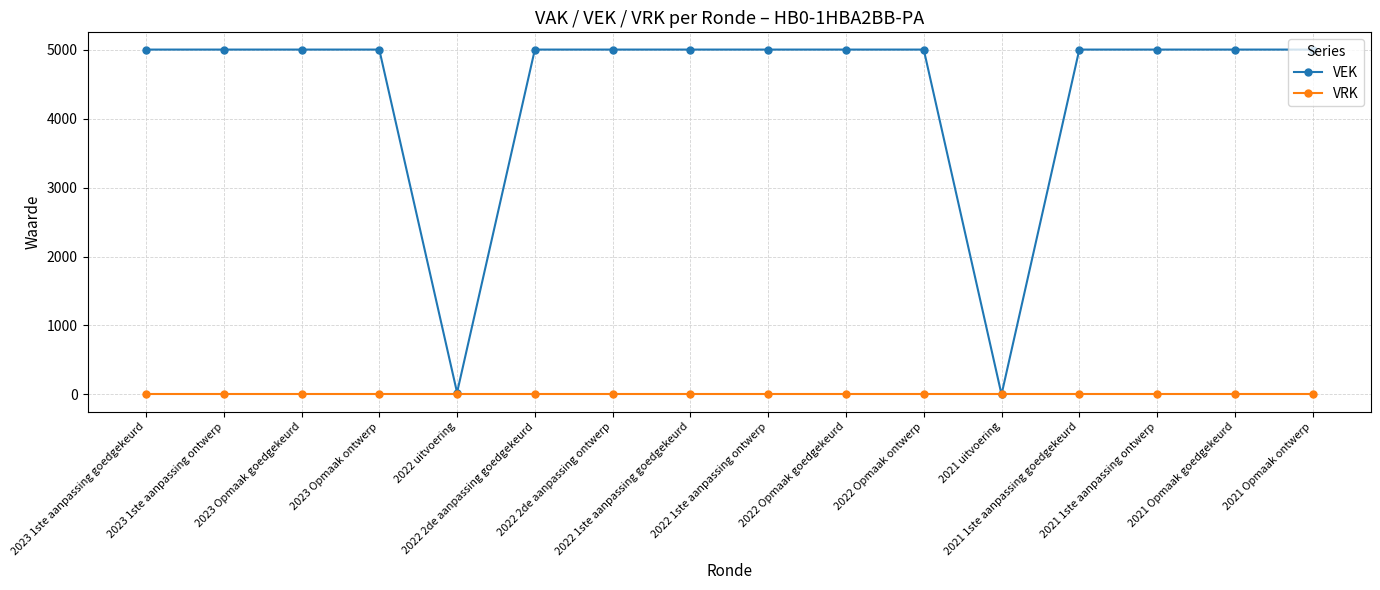

What are all the series names shown in the legend?

VEK, VRK